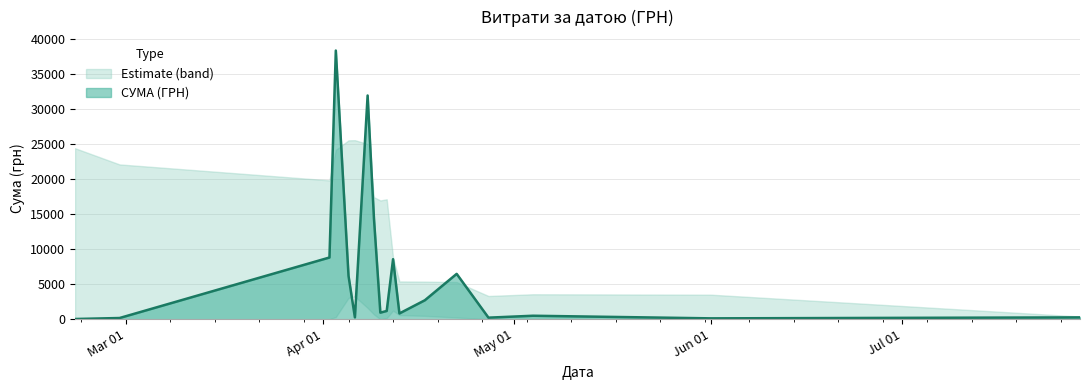

Approximately how many times larger is the value at 10 compared to 11?

0.1